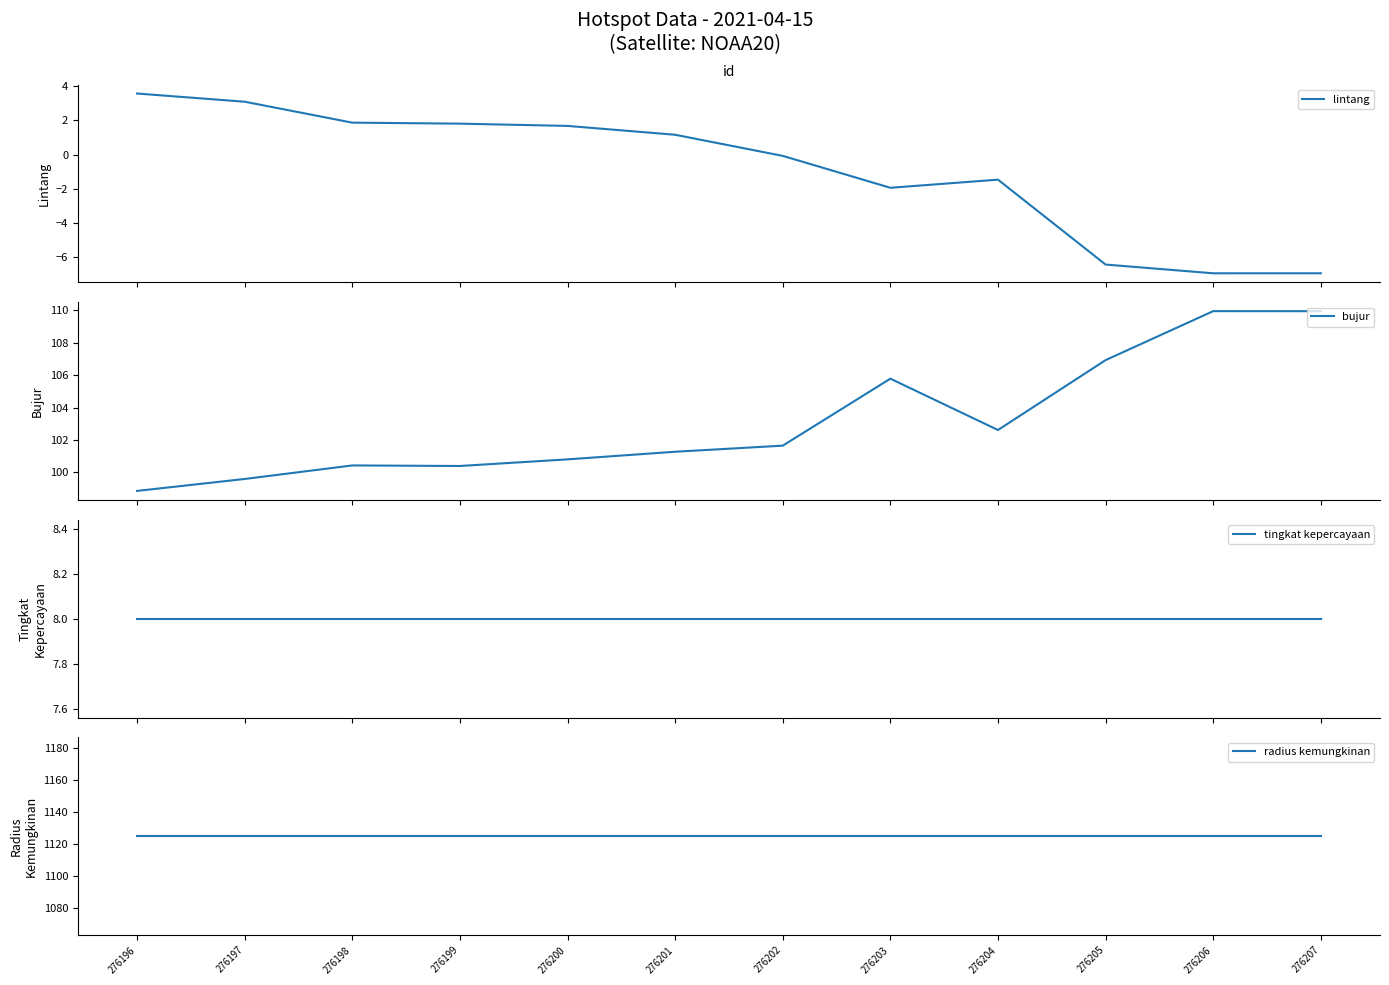

What is the sum of all lintang values?

-10.7